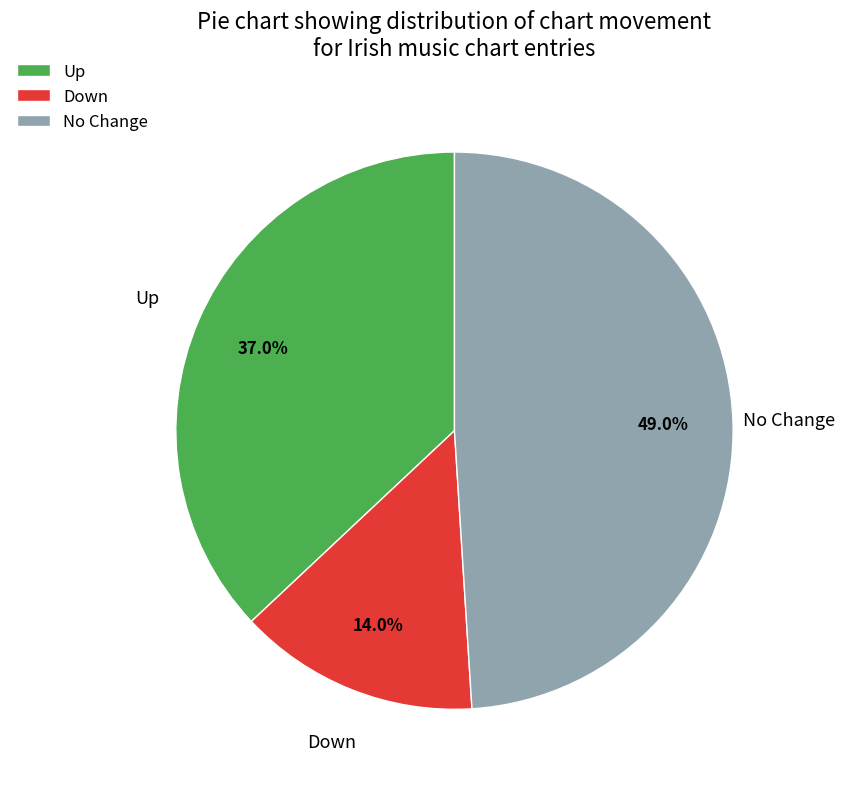

Is No Change the majority of the pie?

No